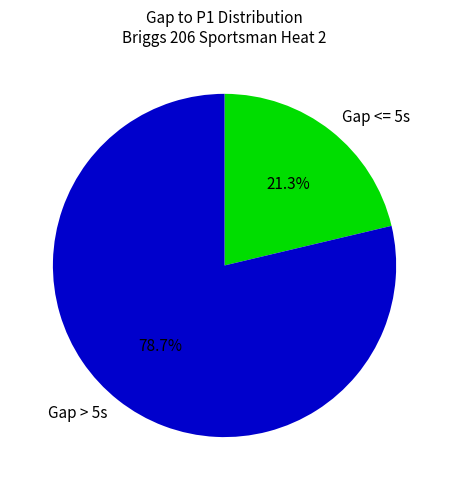

What is the largest slice in the pie chart?

Gap > 5s